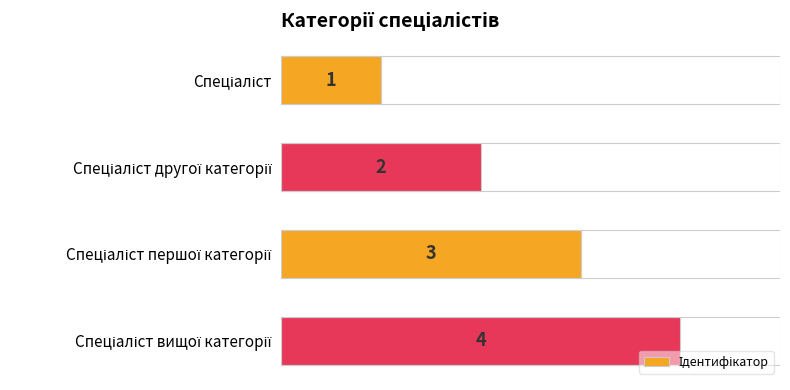

Count the values in the range 2 to 4.

3